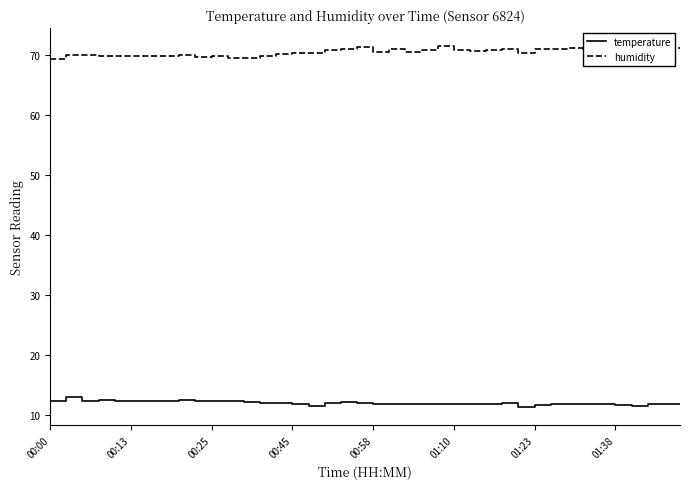

What is the minimum value for temperature?

11.2